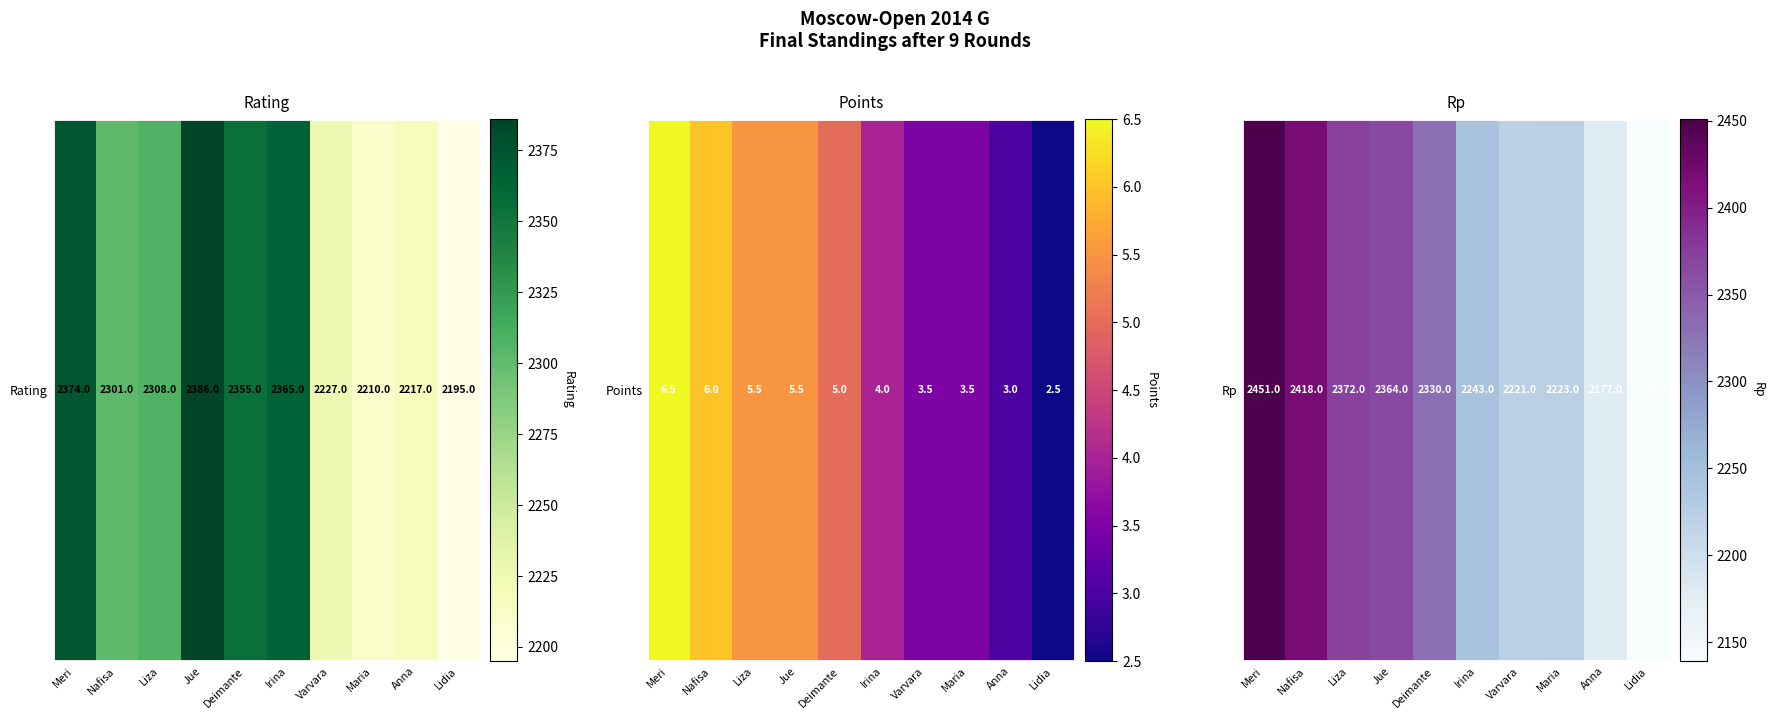

Count the number of data series in this chart.

1